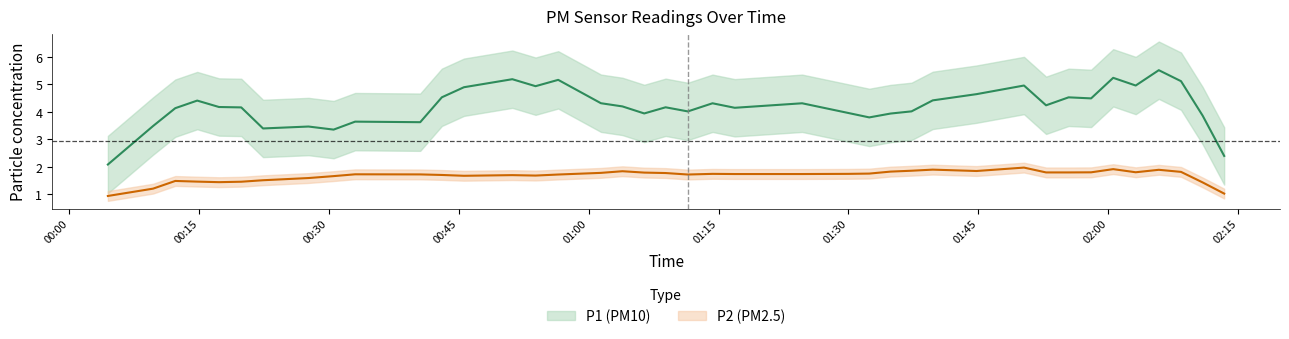

Rank the series at 22 from lowest to highest value.

P2, P1